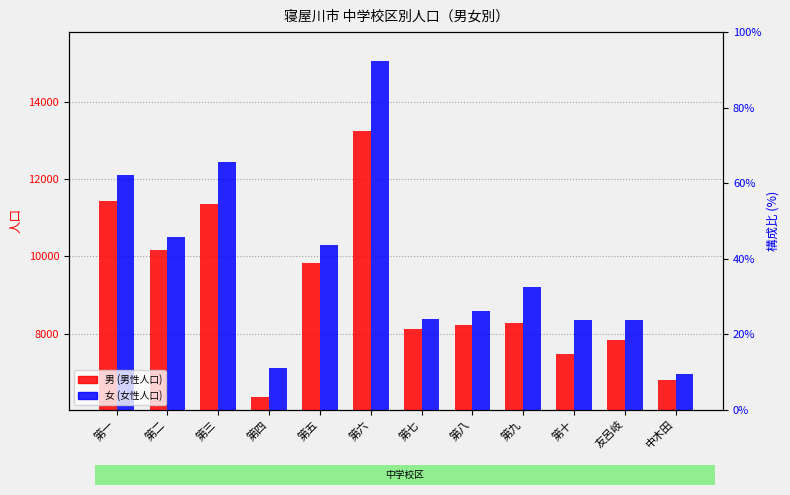

What is the sum of the 男 values at 第五 and 第二?

20008